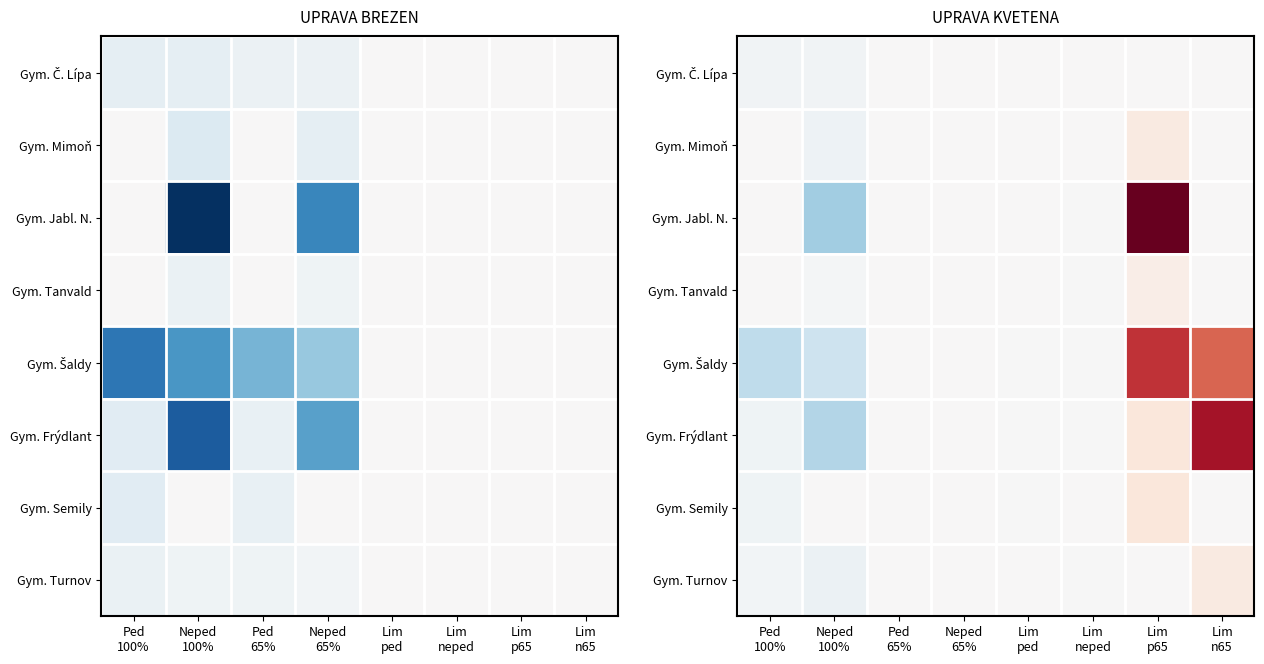

How many values in Gym. Jabl. N. are below zero?

2